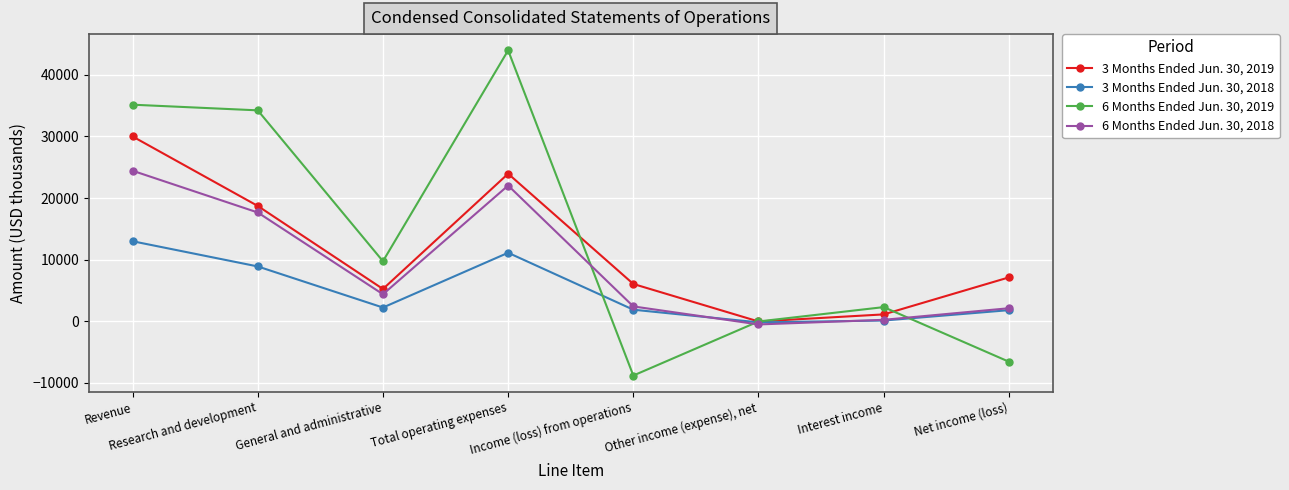

List the series in order of their peak value, highest first.

6 Months Ended Jun. 30, 2019, 3 Months Ended Jun. 30, 2019, 6 Months Ended Jun. 30, 2018, 3 Months Ended Jun. 30, 2018